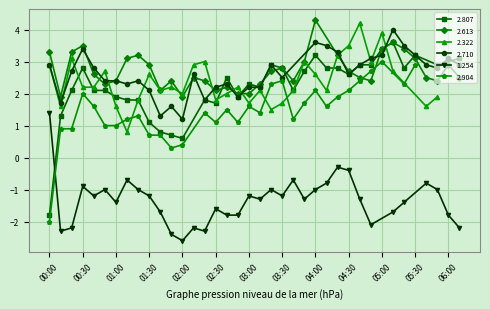

What is the minimum value for 2.807?

-1.8